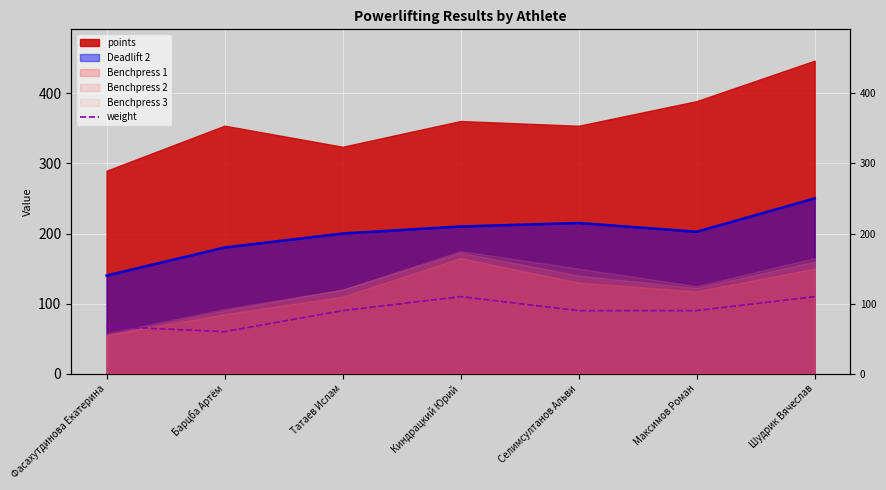

Between Фасахутдинова Екатерина and Селимсултанов Альви, which is larger?

Селимсултанов Альви